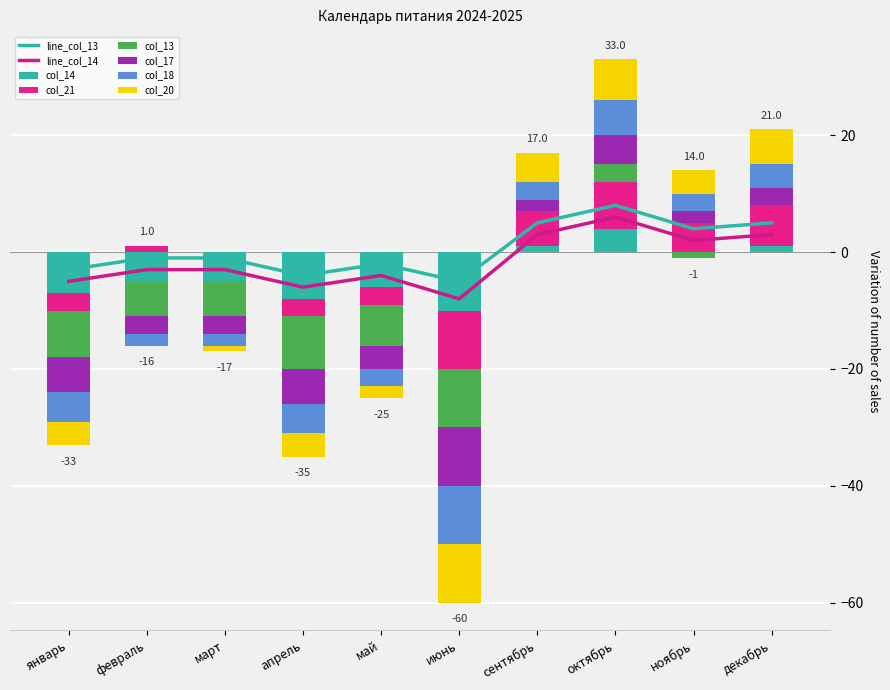

What is the label of the 1st bar from the right?

декабрь